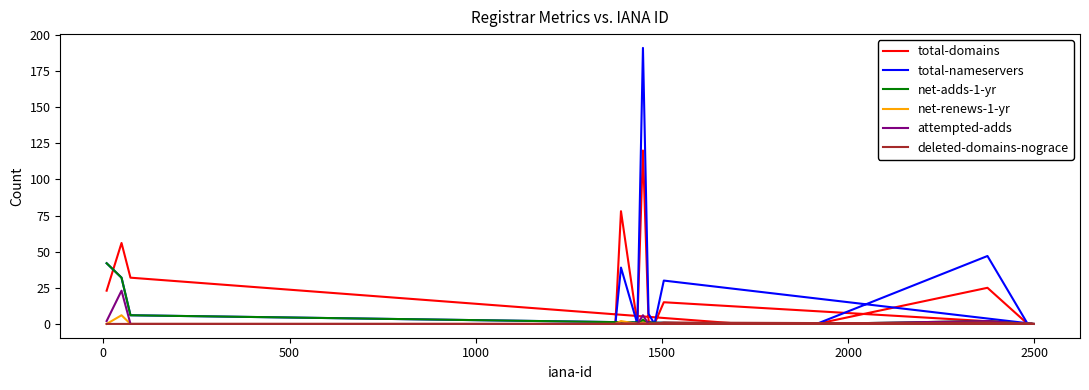

Is it true that deleted-domains-nograce equals 0 at 1000?

True